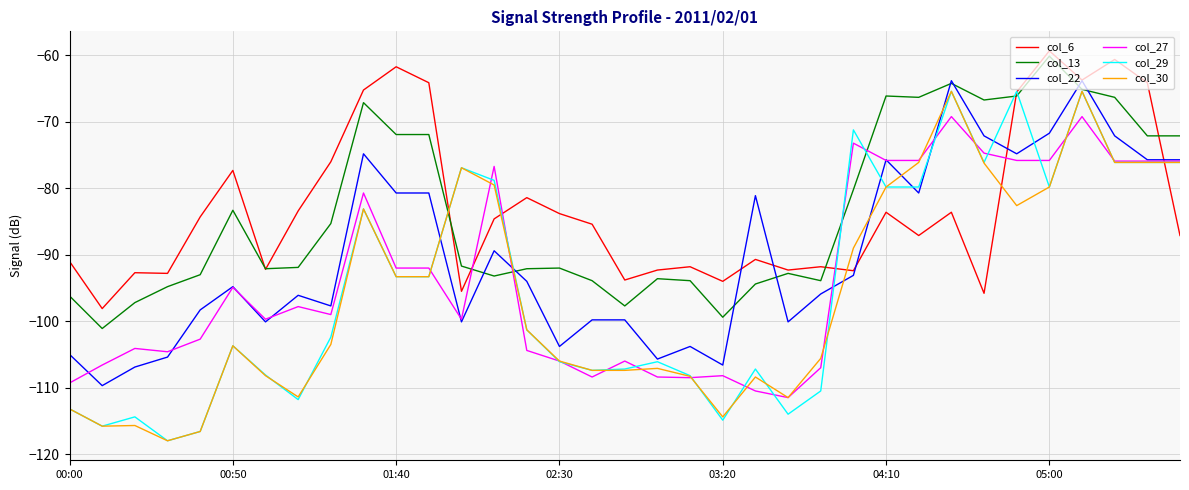

Does the chart display data point markers on the line(s)?

No